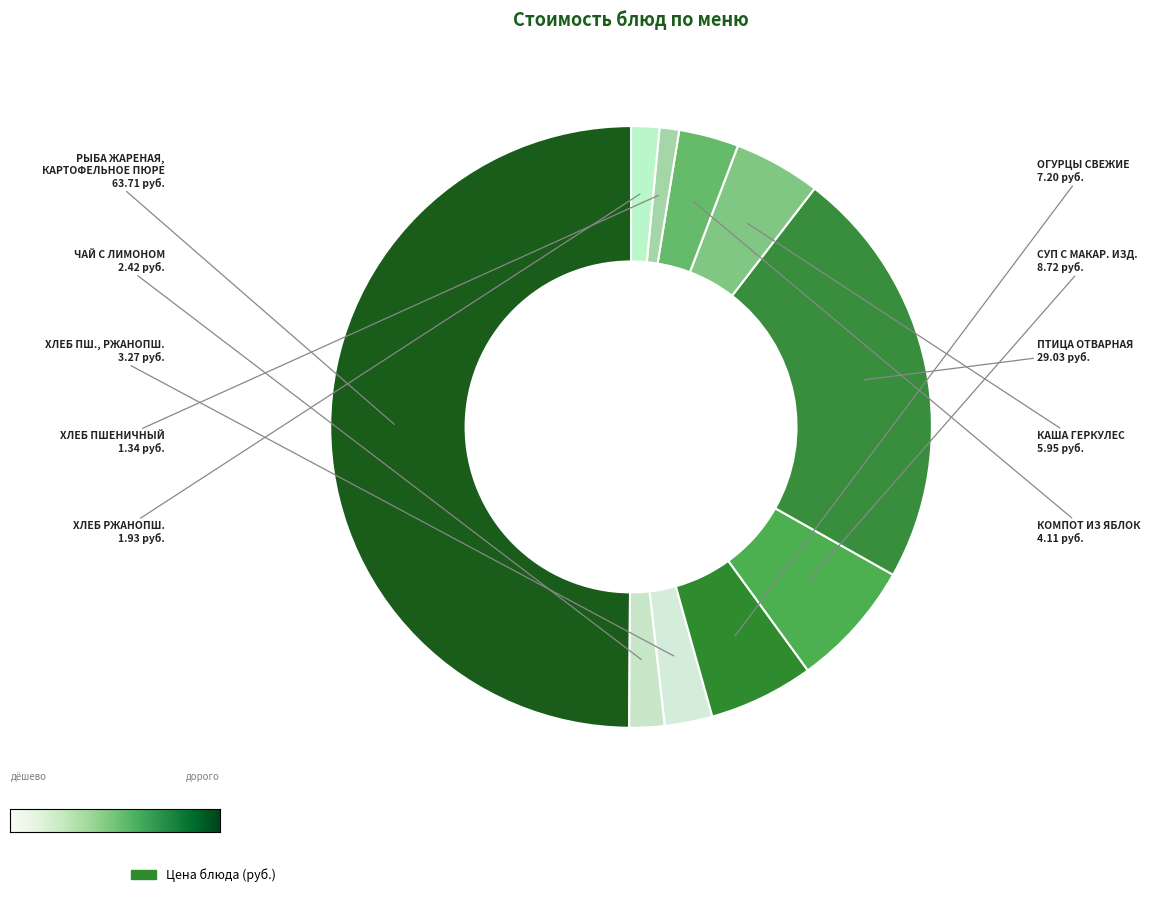

What is the ratio of the value at ЧАЙ С ЛИМОНОМ to the value at КОМПОТ ИЗ ЯБЛОК?

0.6